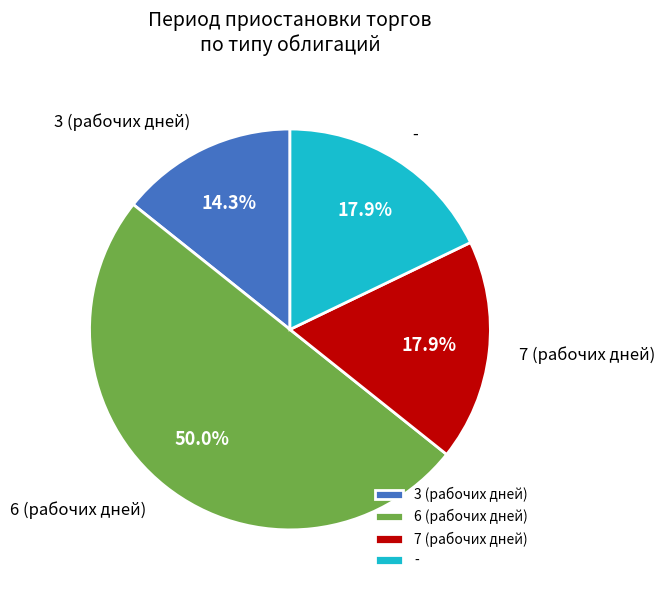

Which slice is the largest?

6 (рабочих дней)